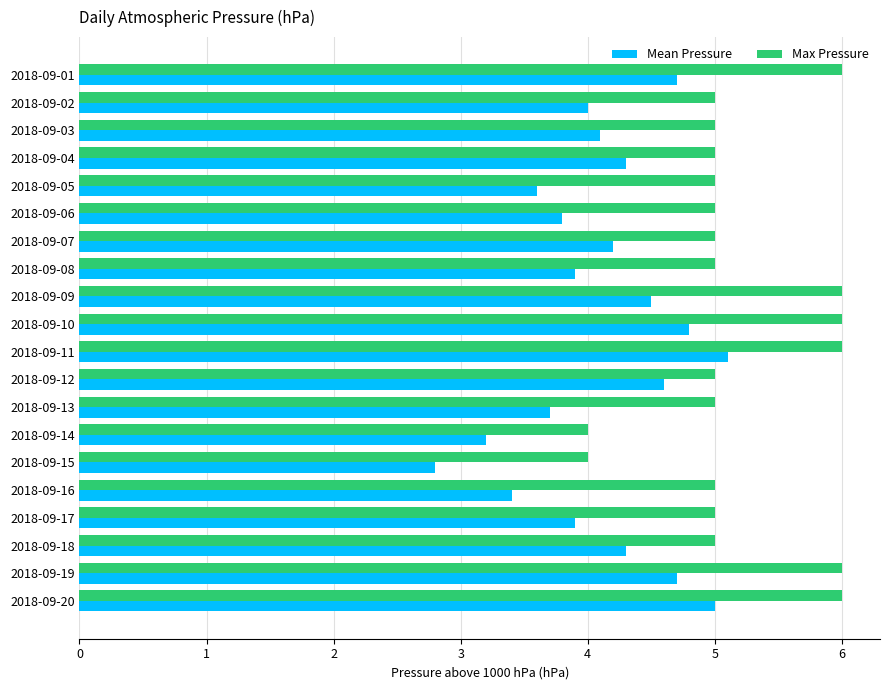

Which series has the largest range (max minus min)?

Mean Pressure